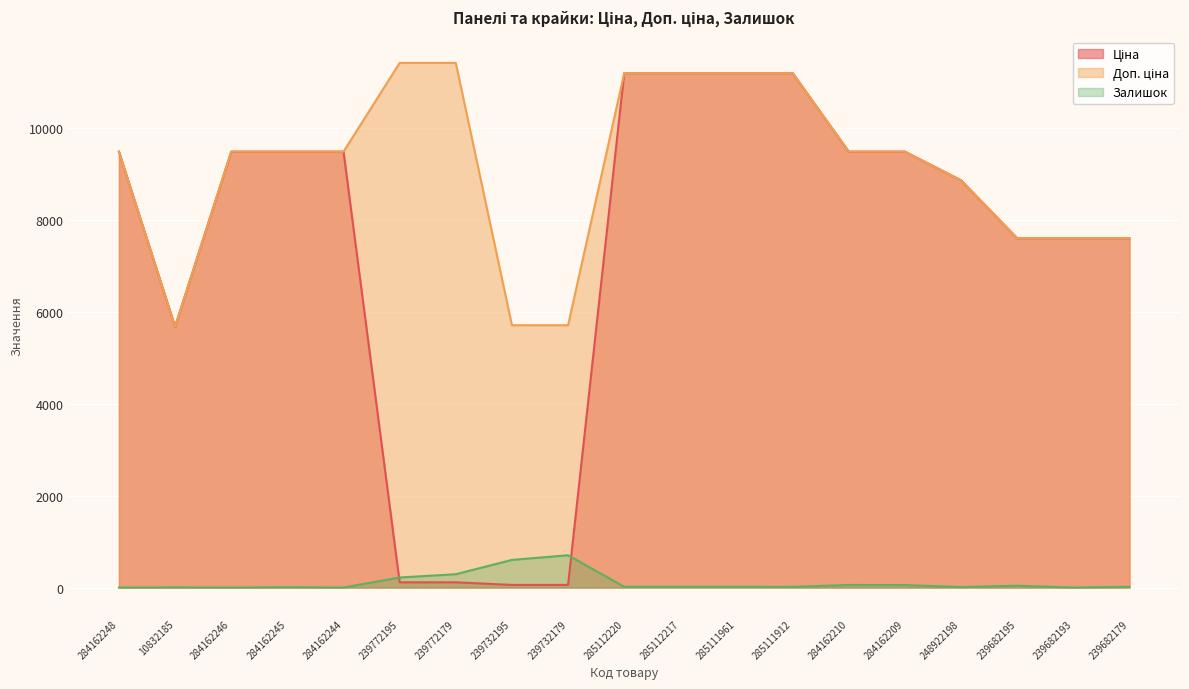

At which label does Доп. ціна reach its peak?

239772195